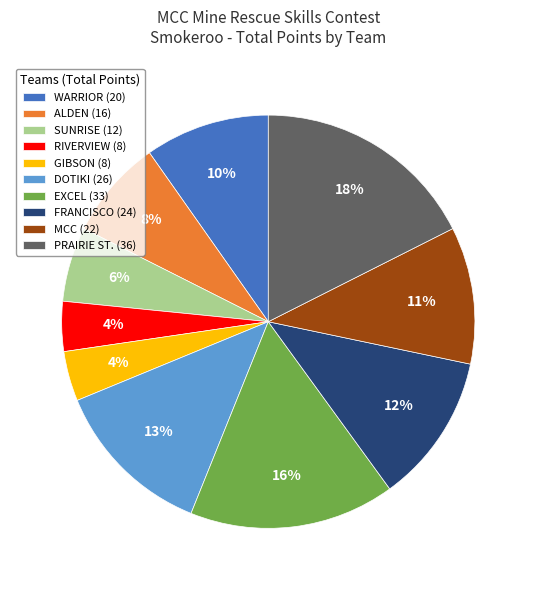

What percentage is the SUNRISE (12) slice, to the nearest percent?

6%